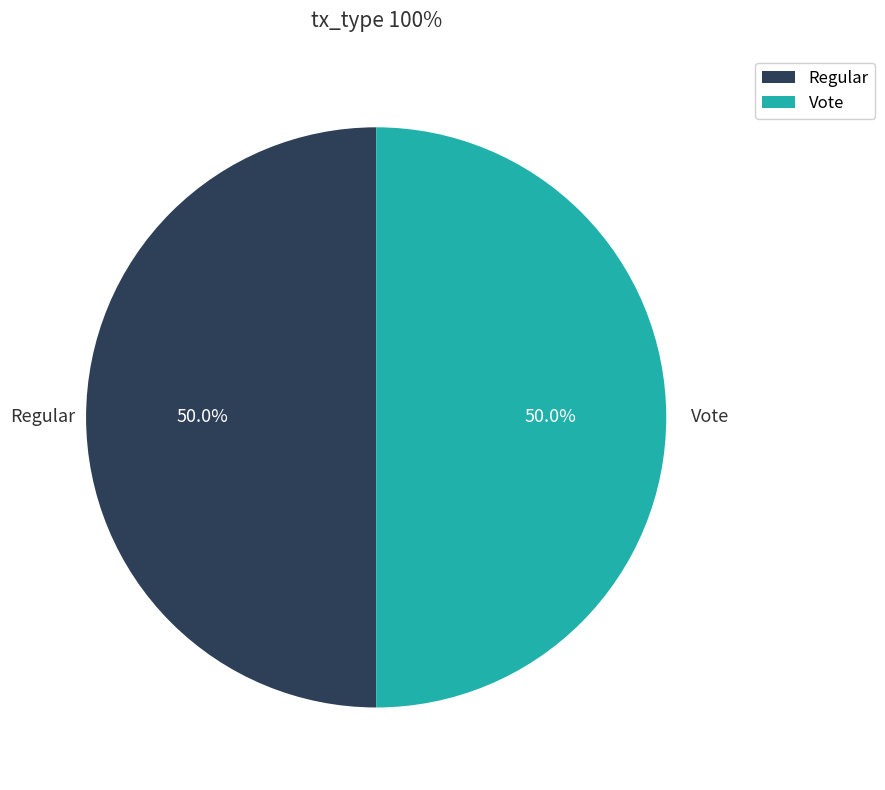

What percentage is NOT represented by Regular?

50.0%